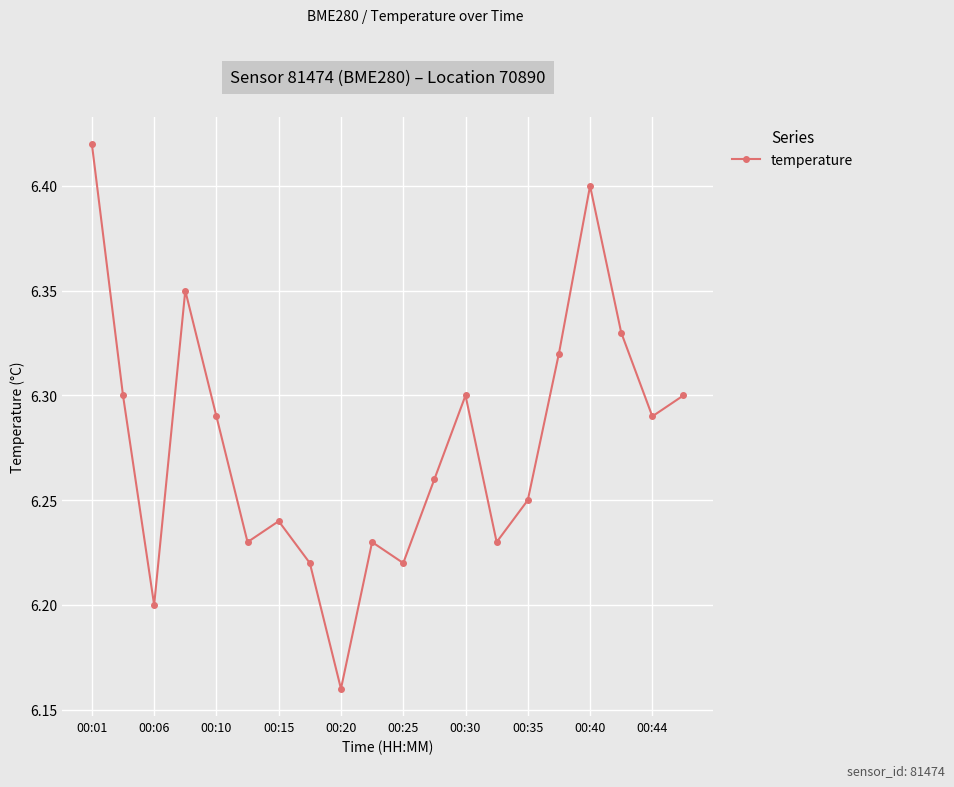

True or false: there are more than 1 points higher than both neighbors.

True